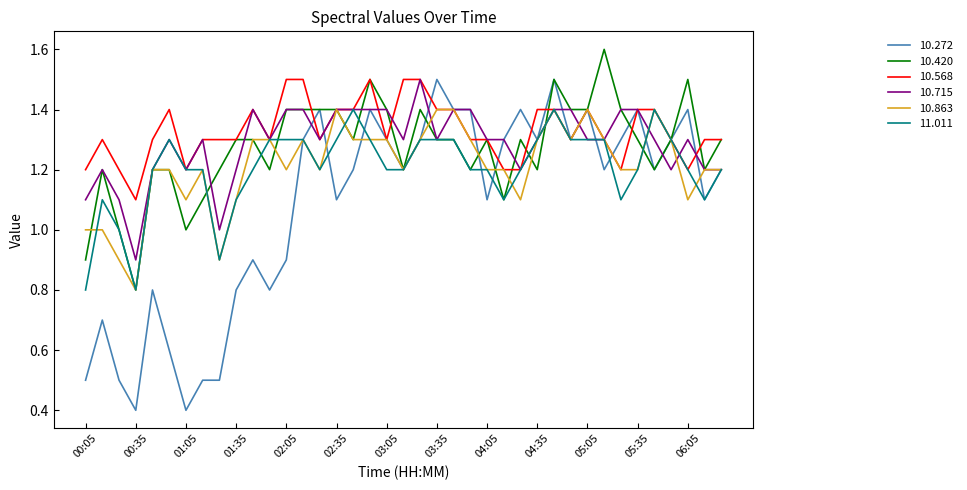

Which series has the widest spread of values?

10.272